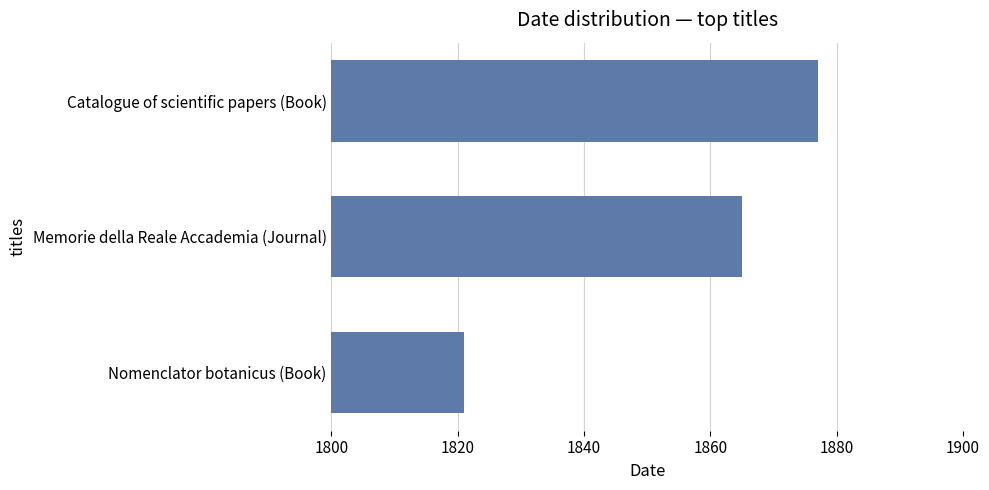

The chart shows a value of 1821 at Nomenclator botanicus (Book). True or false?

True